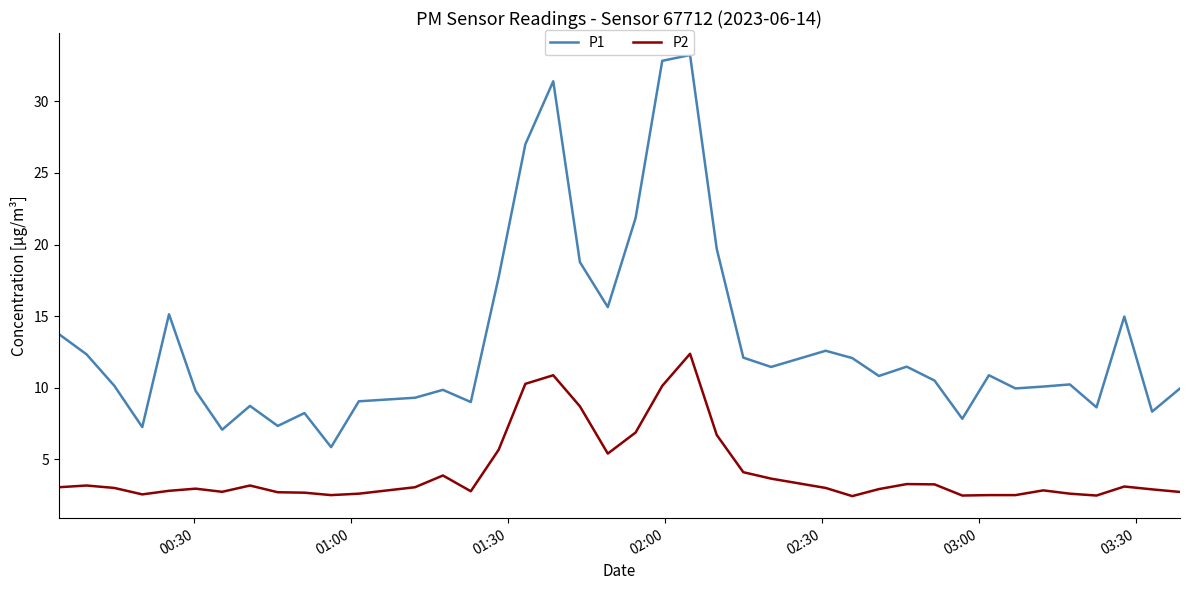

True or false: P1 and P2 intersect in this chart.

False